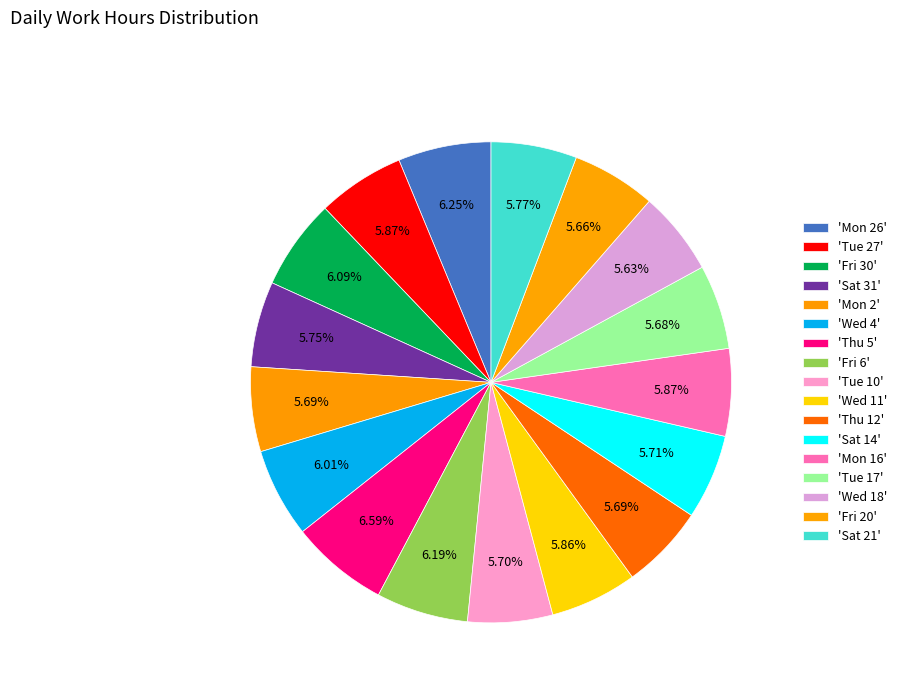

How many slices are in this pie chart?

17